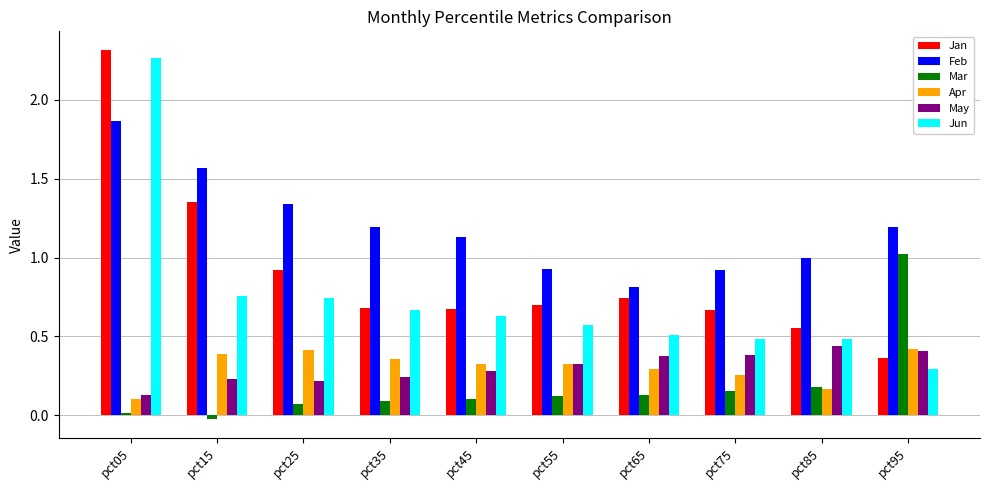

What is the sum of all Jan values?

9.0